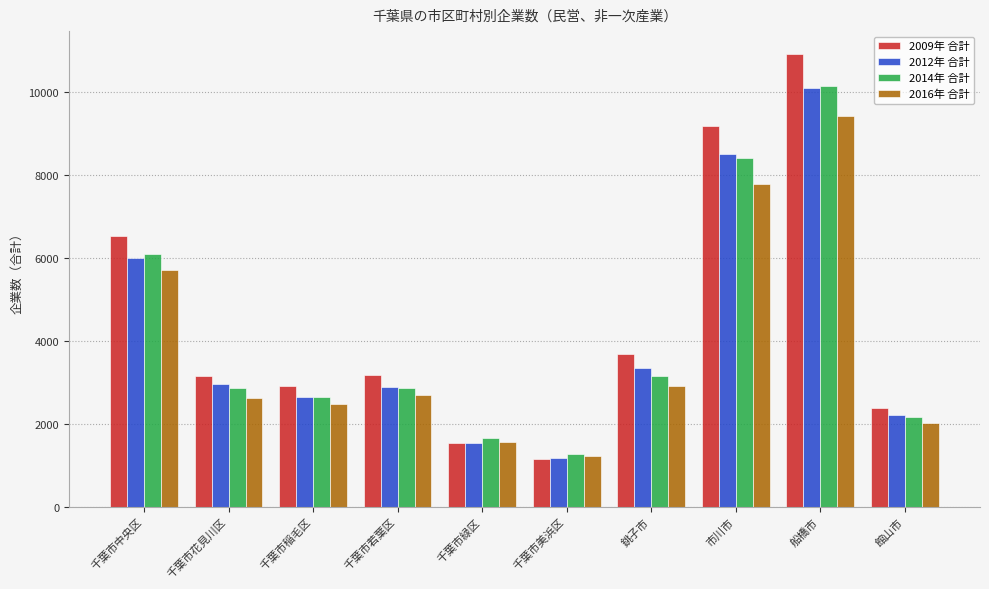

What is the label of the 1st bar from the left?

千葉市中央区